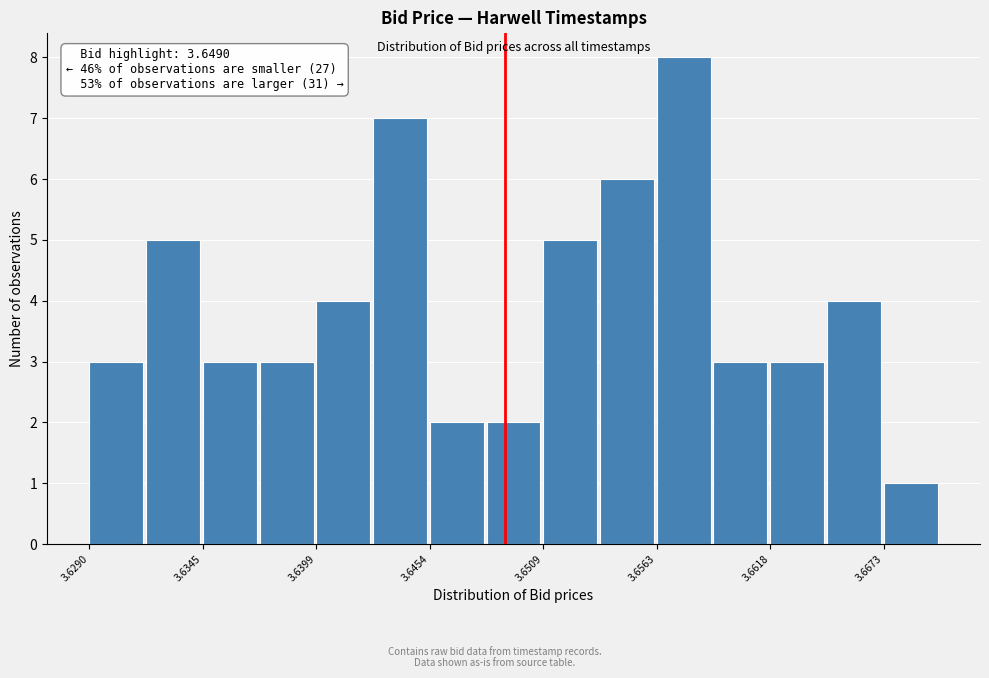

Read against the x-axis, roughly where is the centre of the tallest bar?

3.658